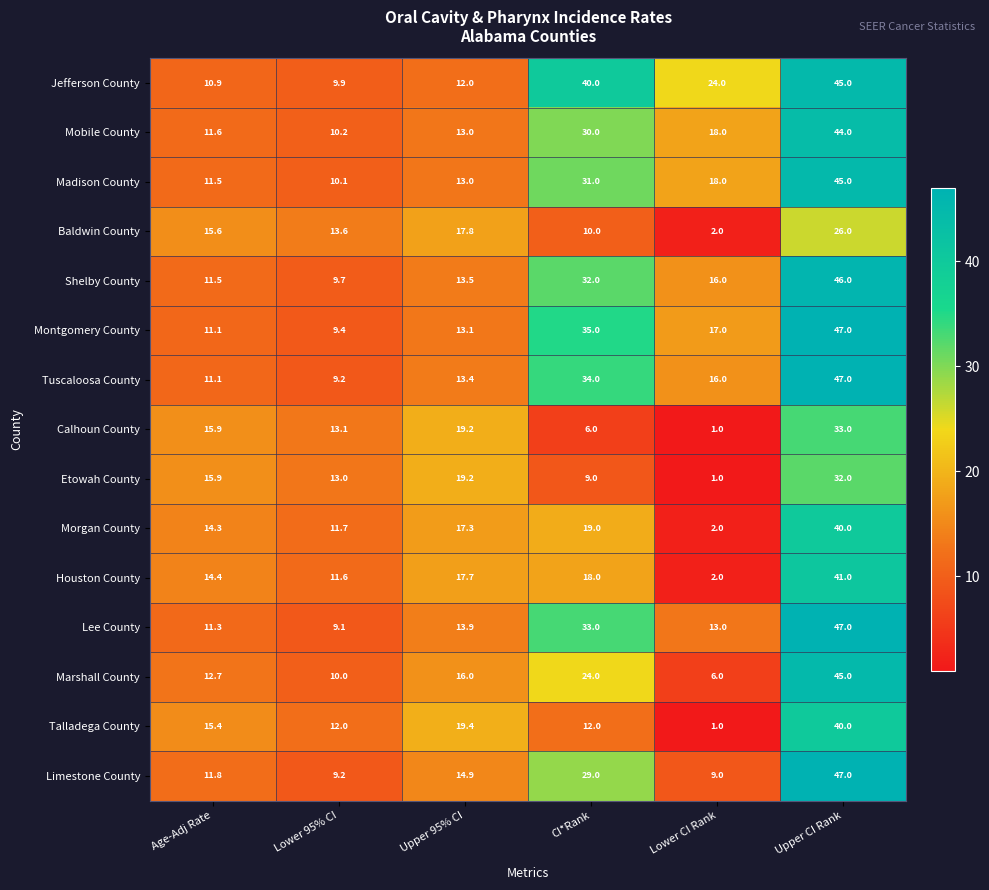

At which label is Etowah County closest to 16?

Age-Adj Rate